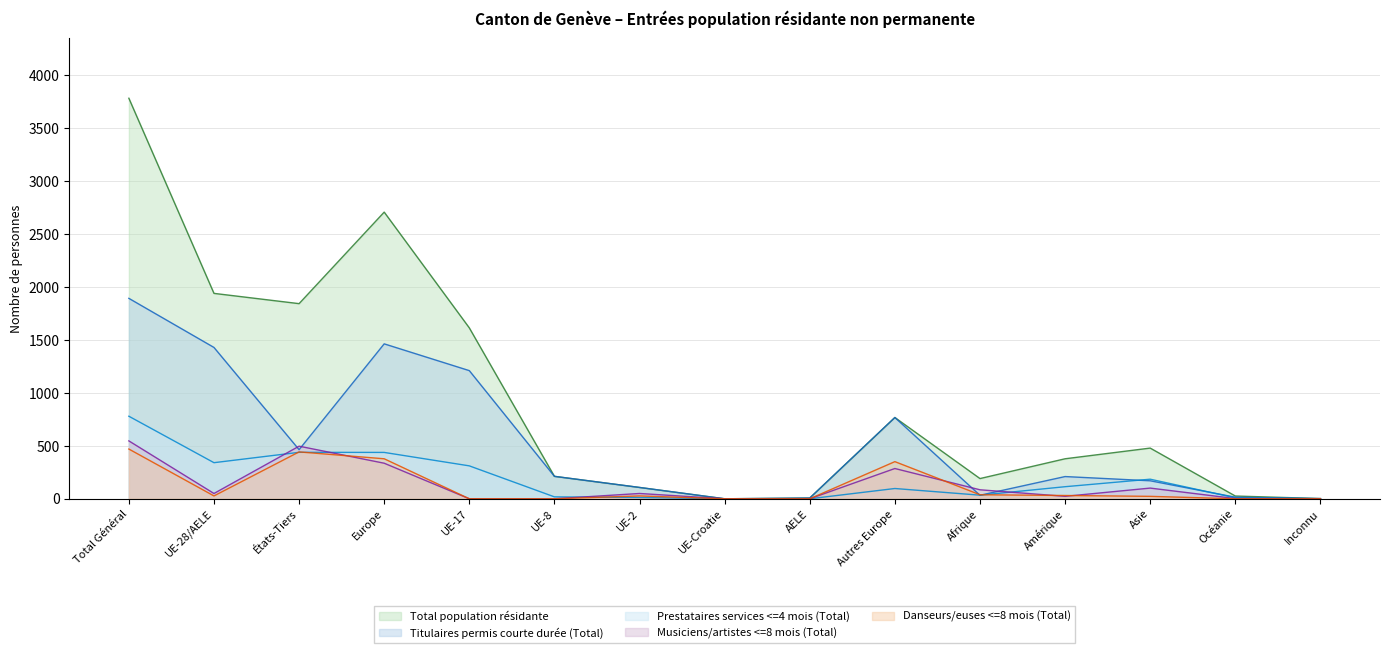

What is the total value across all series at UE-8?

442